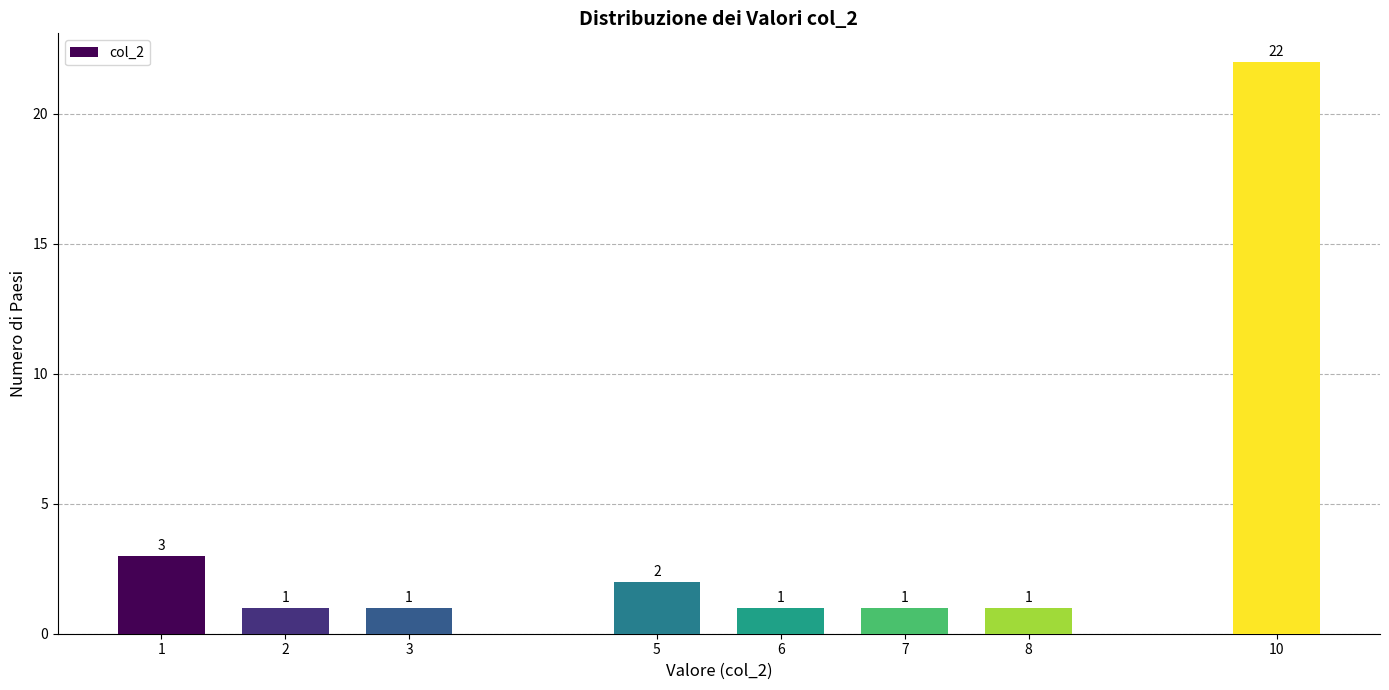

Reading right to left, transcribe all the data shown in this chart.

10=22	8=1	7=1	6=1	5=2	3=1	2=1	1=3